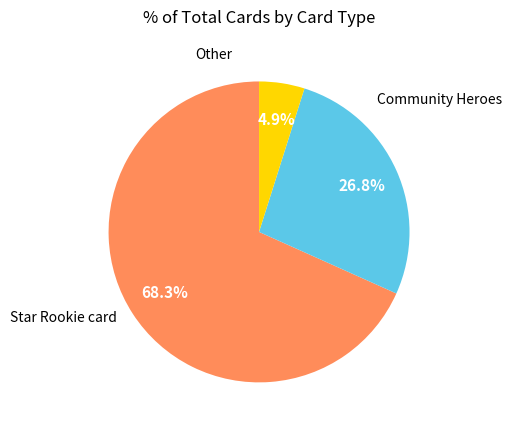

Count the number of slices in the pie.

3